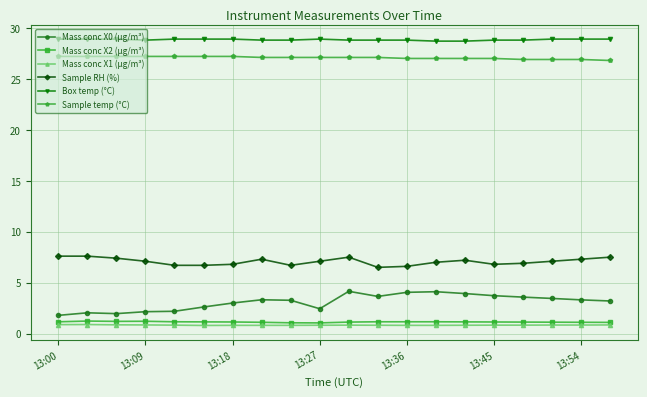

Which series has the largest total across all categories?

Box temp (°C)